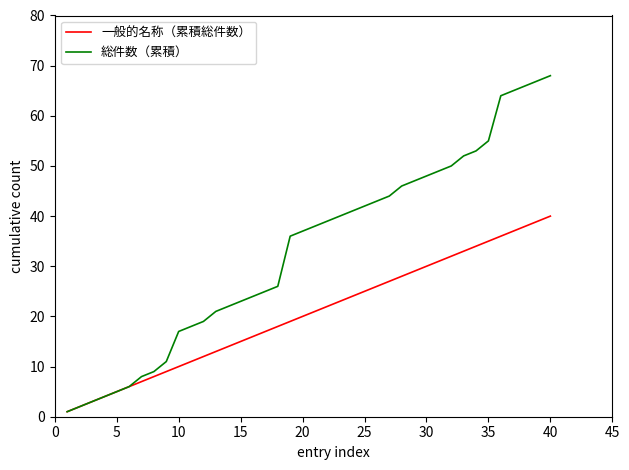

What is the greatest value displayed?

68